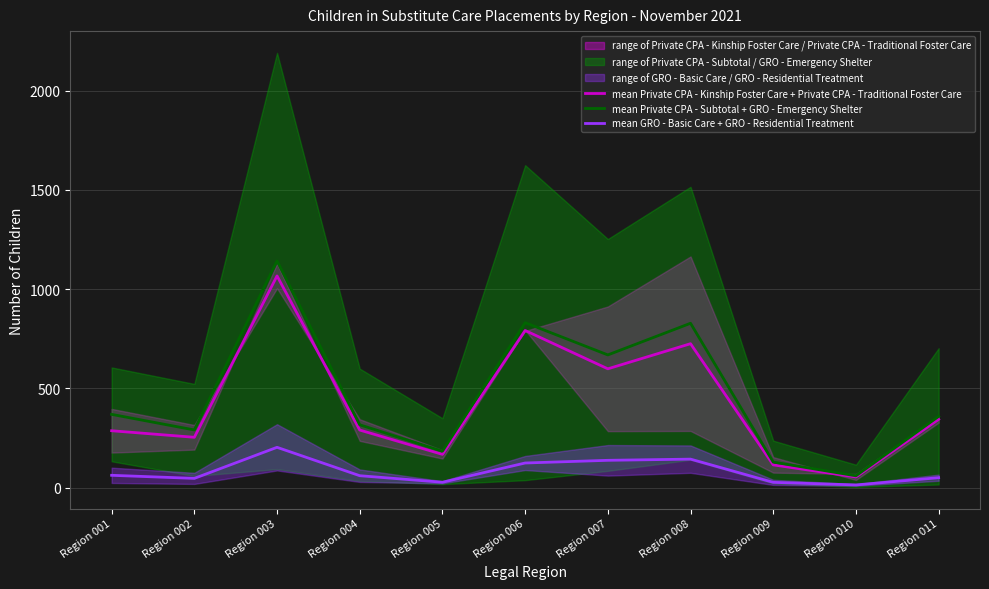

Which label corresponds to the smallest value in the chart?

Region 010